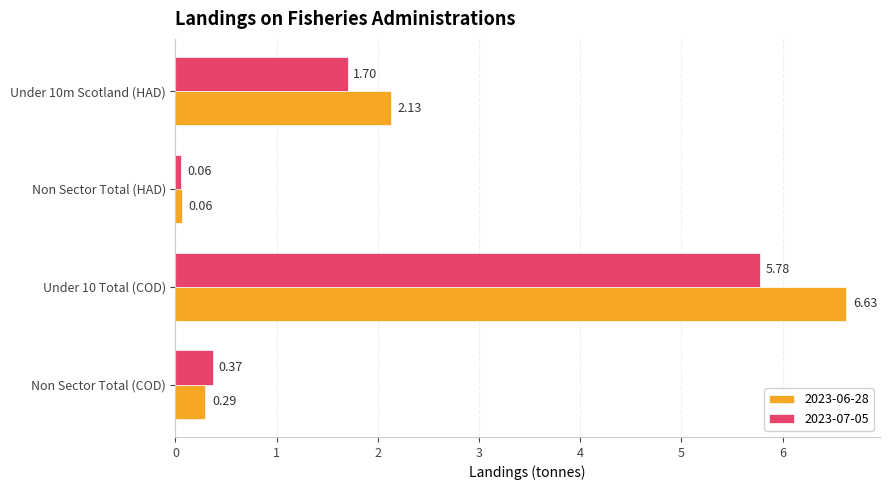

Which series has the largest total across all categories?

2023-06-28